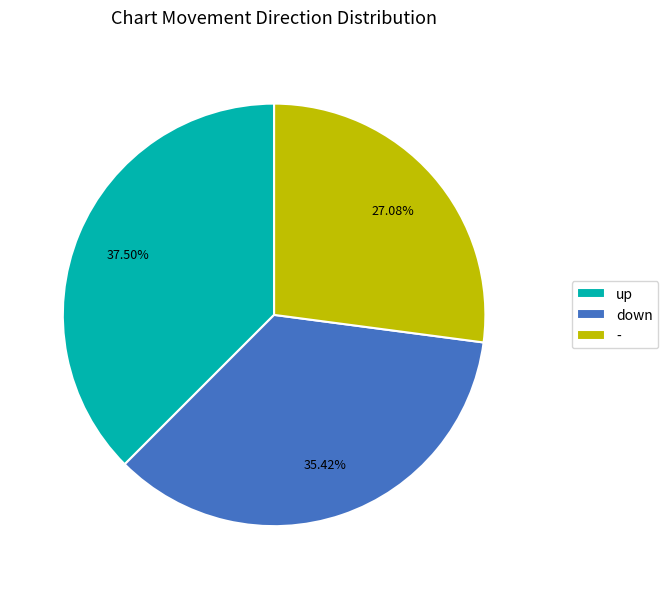

The down slice represents 35% of the pie. True or false?

True